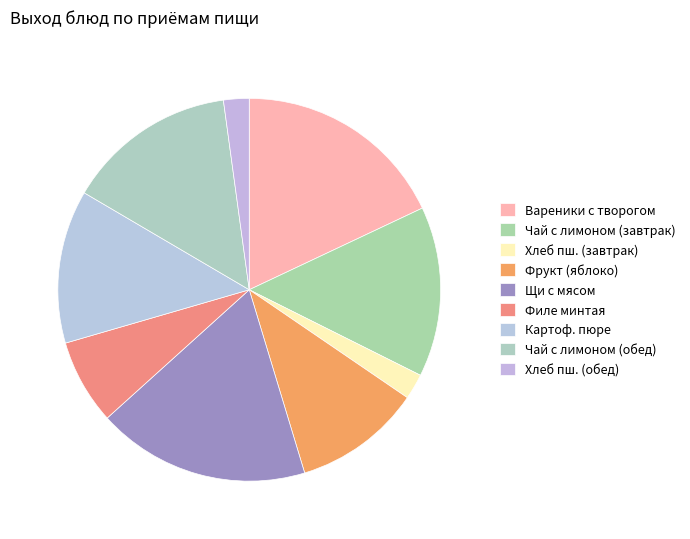

How many slices are in this pie chart?

9